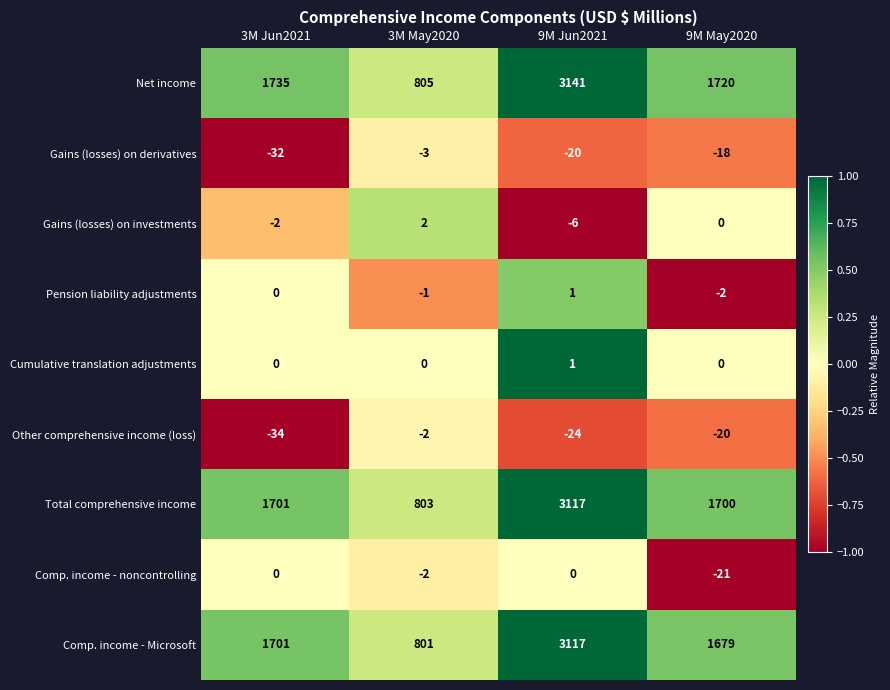

What is the maximum value shown in the chart?

3141